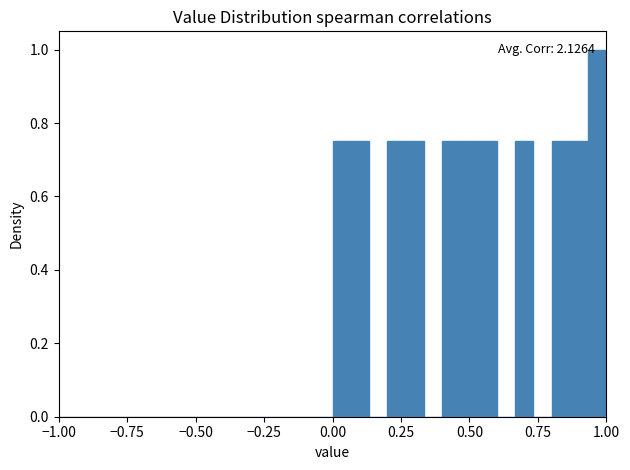

Read against the x-axis, roughly where is the centre of the tallest bar?

0.95